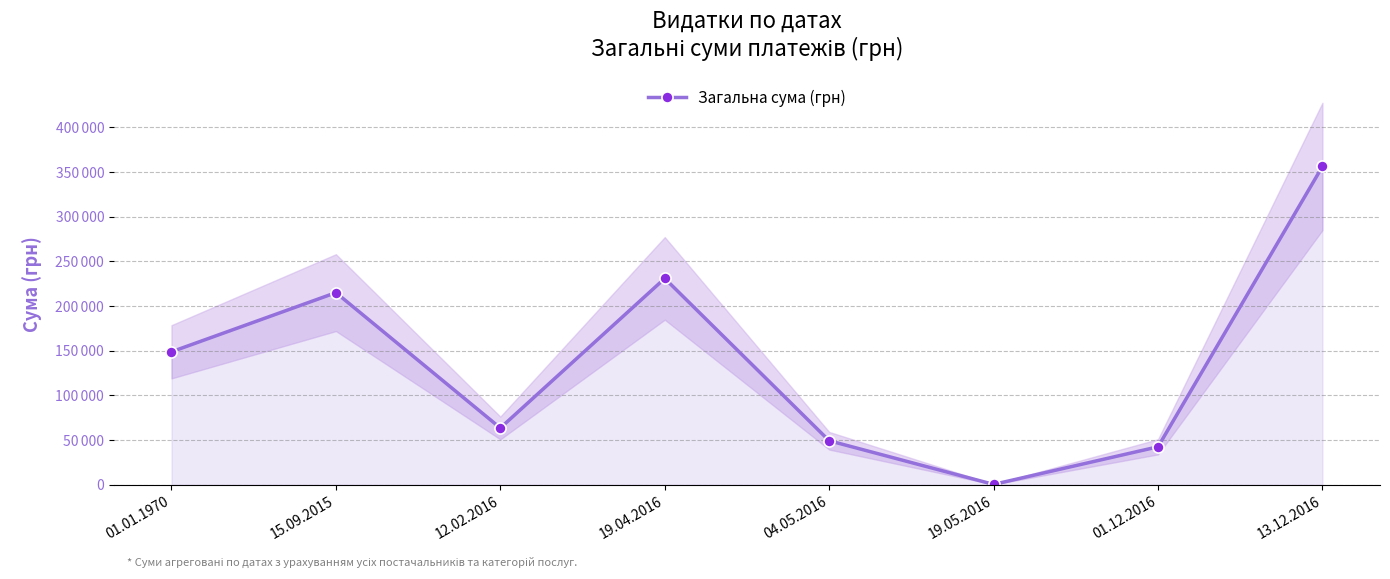

What is the ratio of the value at 13.12.2016 to the value at 19.04.2016?

1.5